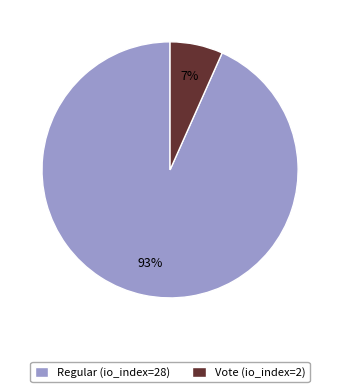

Do Regular (io_index=28) and Vote (io_index=2) together represent more than half of the pie?

Yes